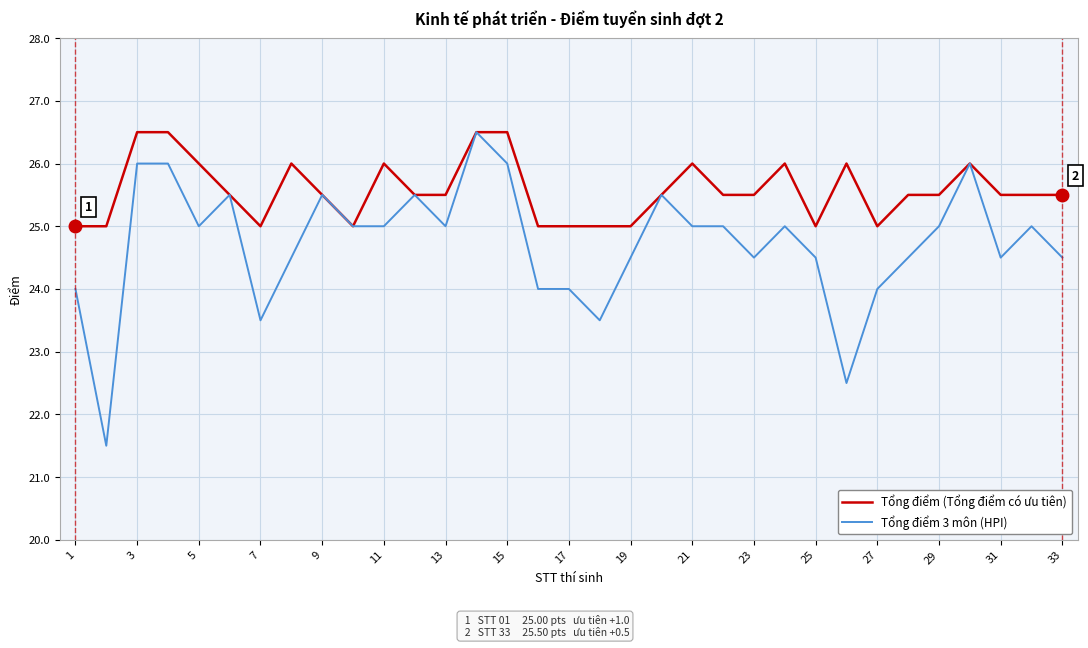

What is the sum of all Tổng điểm 3 môn (HPI) values?

816.0